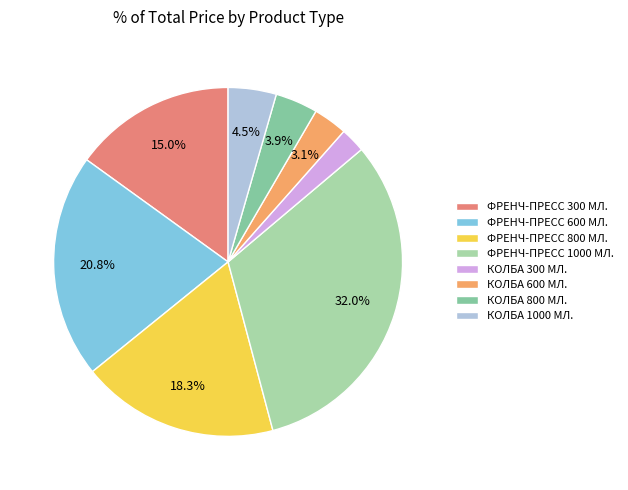

To the nearest percent, what portion does ФРЕНЧ-ПРЕСС 600 МЛ. represent?

21%